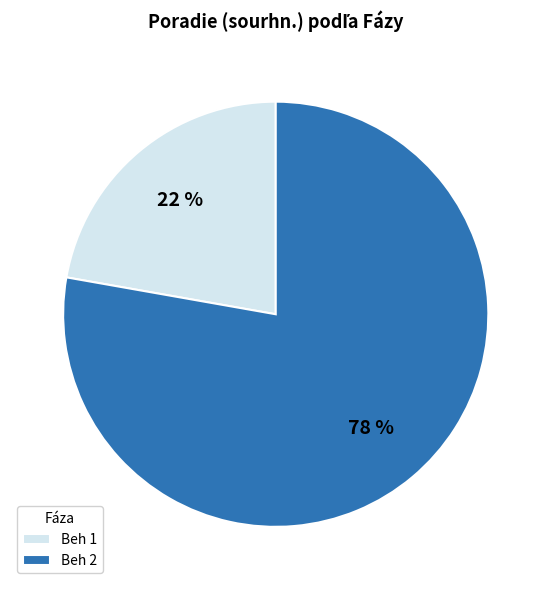

Between Beh 2 and Beh 1, which is larger?

Beh 2